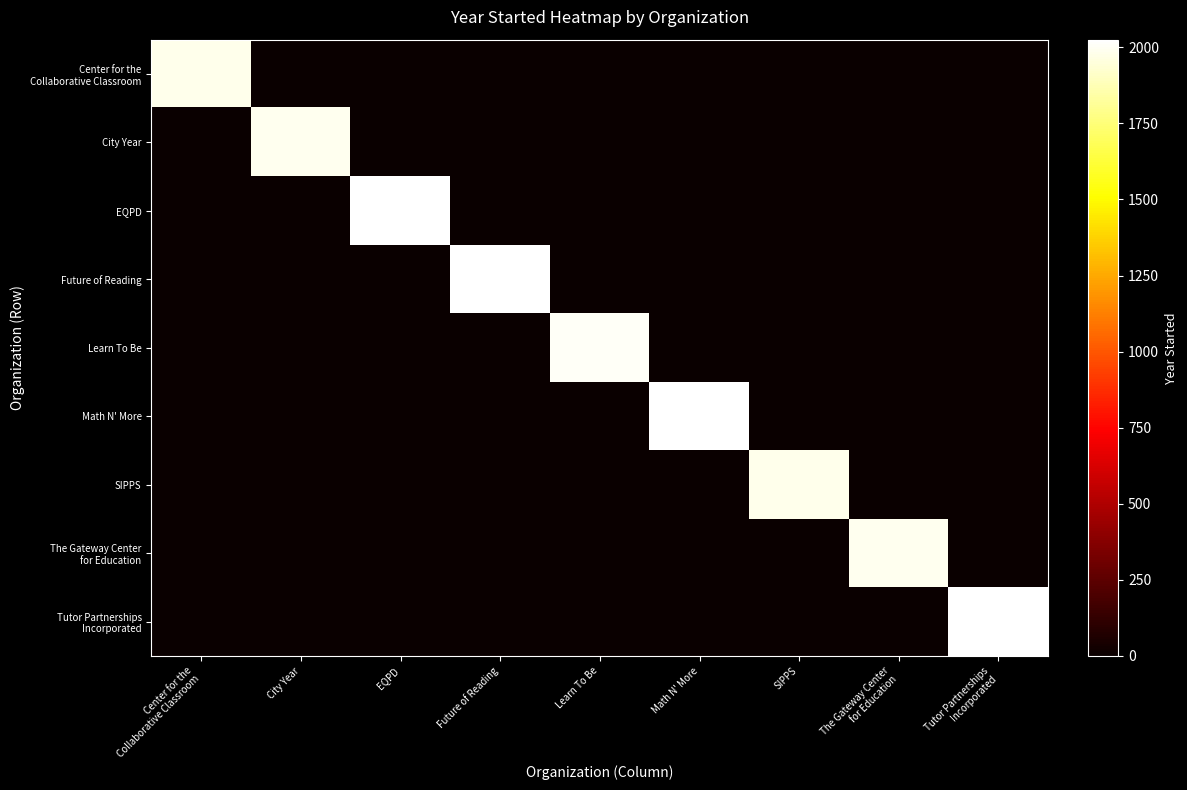

Which has a higher value, Tutor Partnerships
Incorporated or EQPD?

Tutor Partnerships
Incorporated